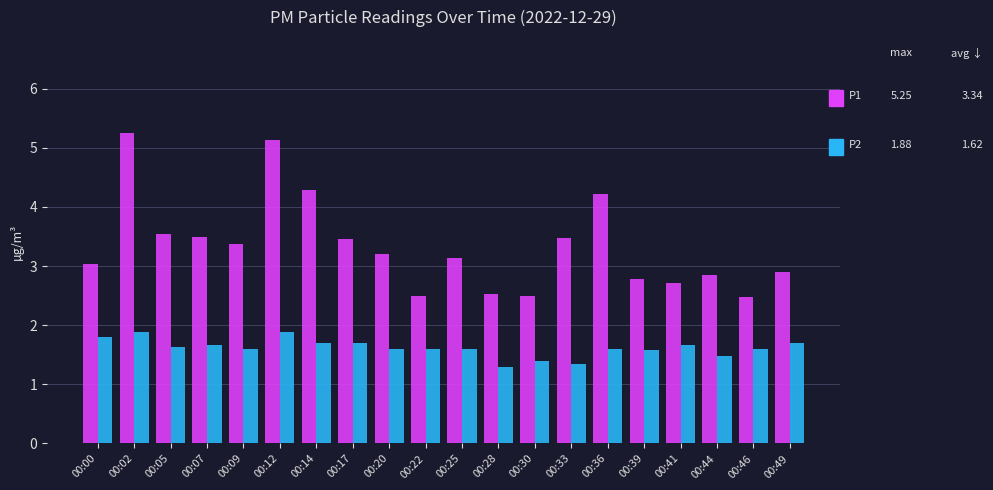

Are the bars horizontal?

No